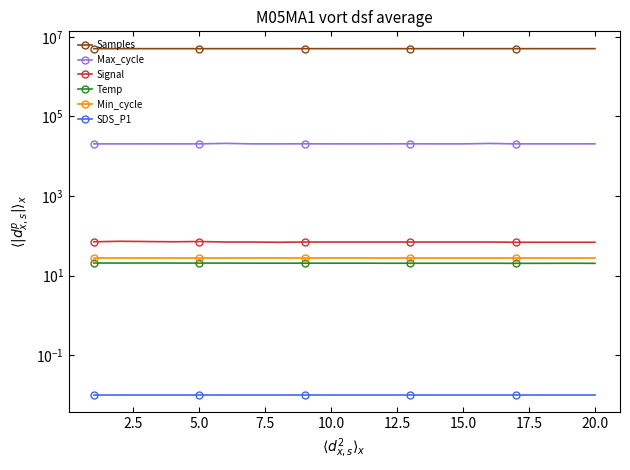

The Max_cycle series shows 8561.1 at 12. True or false?

False